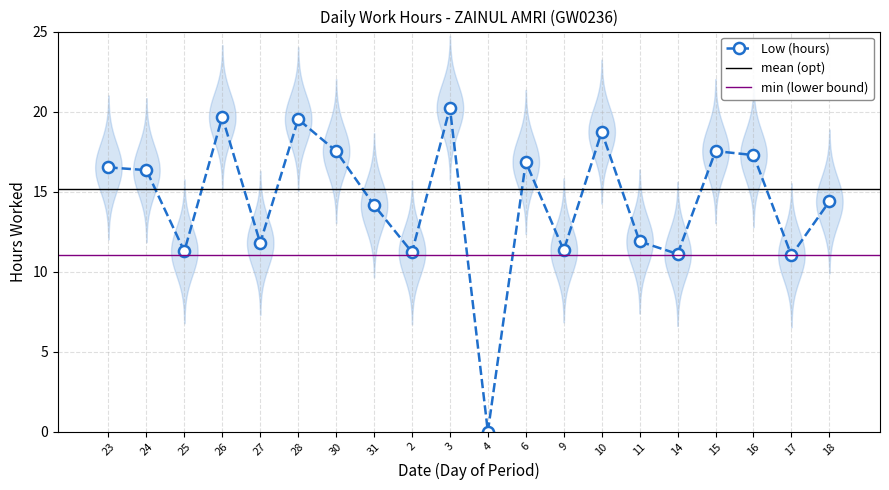

Reading left to right, transcribe all the data shown in this chart.

16.5	16.3	11.3	19.7	11.8	19.5	17.5	14.2	11.2	20.2	0.0	16.9	11.3	18.7	11.9	11.1	17.5	17.3	11.0	14.4